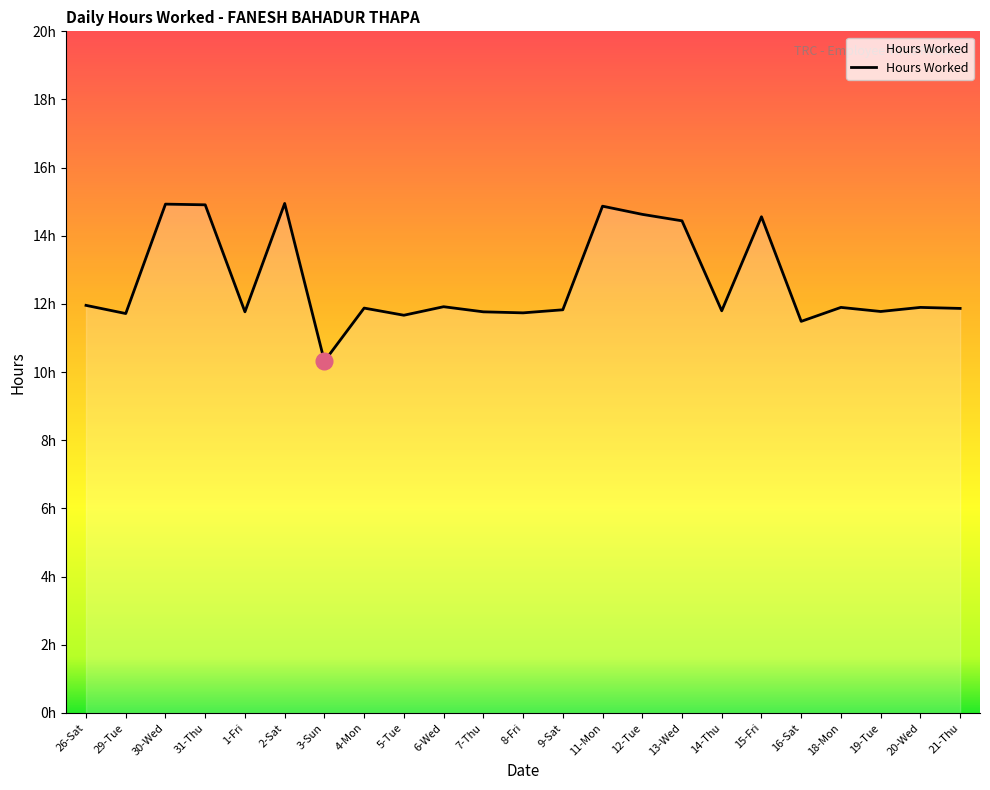

The chart shows a value of 11.7 at 8-Fri. True or false?

True